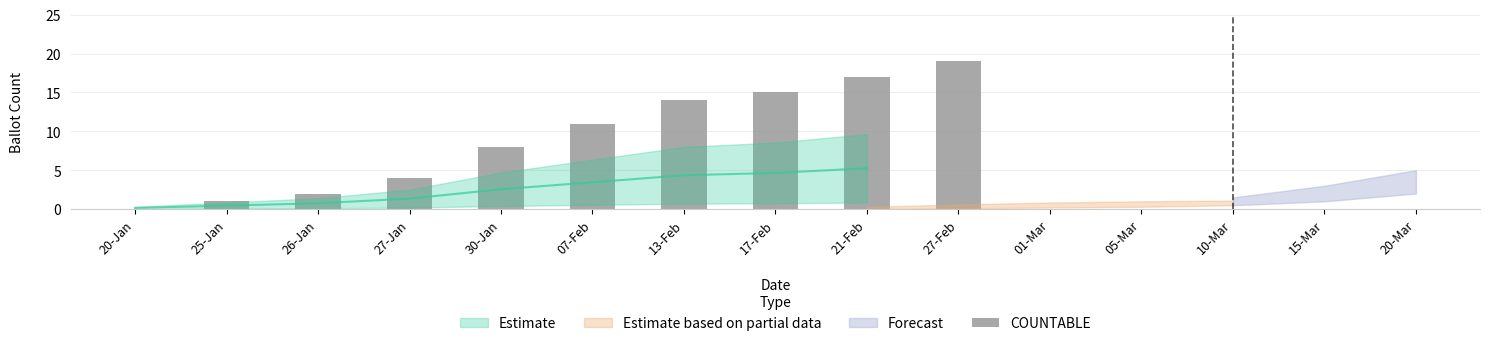

Rank the categories by value from highest to lowest.

27-Feb, 21-Feb, 17-Feb, 13-Feb, 07-Feb, 30-Jan, 27-Jan, 26-Jan, 25-Jan, 20-Jan, 01-Mar, 05-Mar, 10-Mar, 15-Mar, 20-Mar